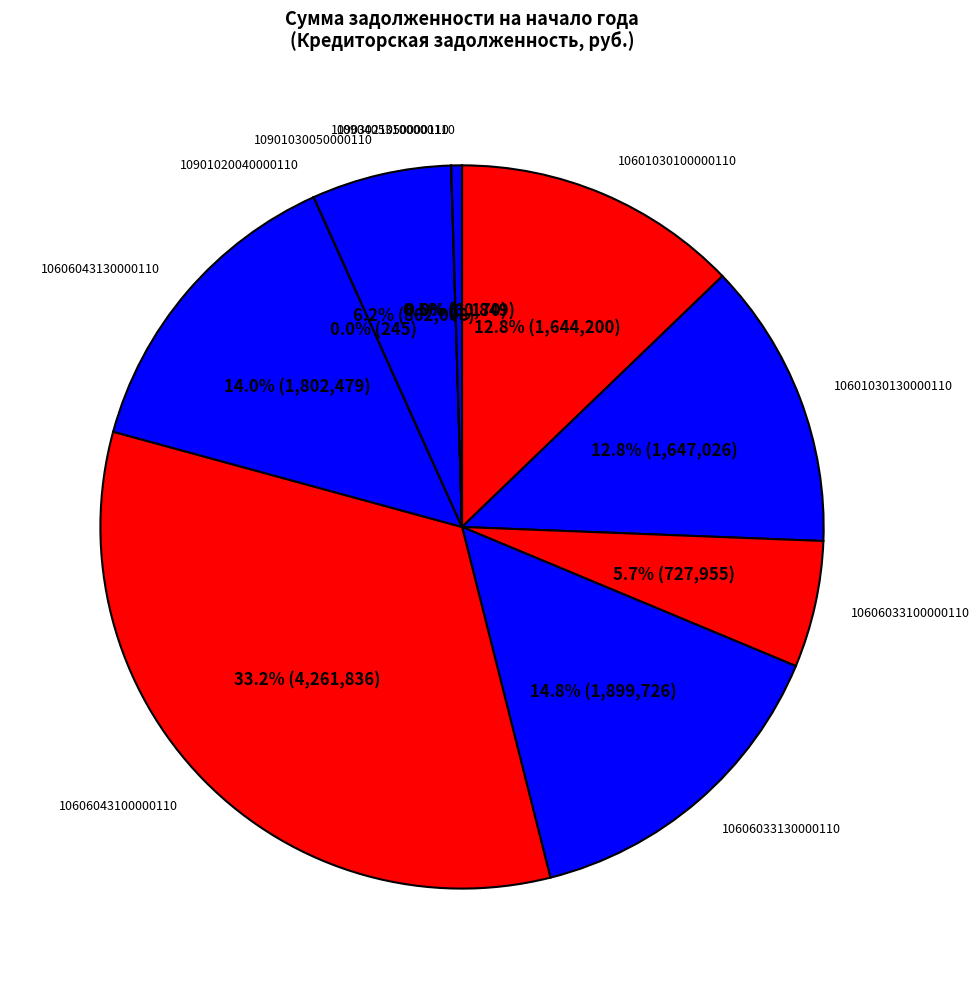

What percentage is the 10601030100000110 slice, to the nearest percent?

13%